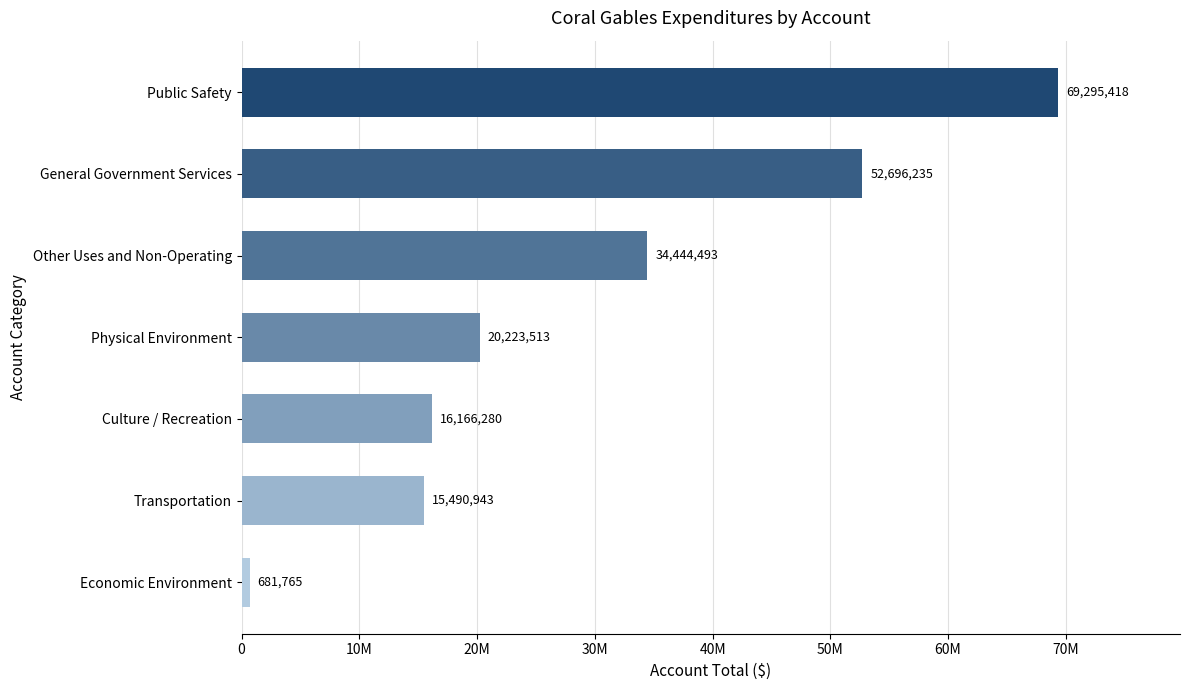

What is the difference between the maximum and minimum values?

68613653